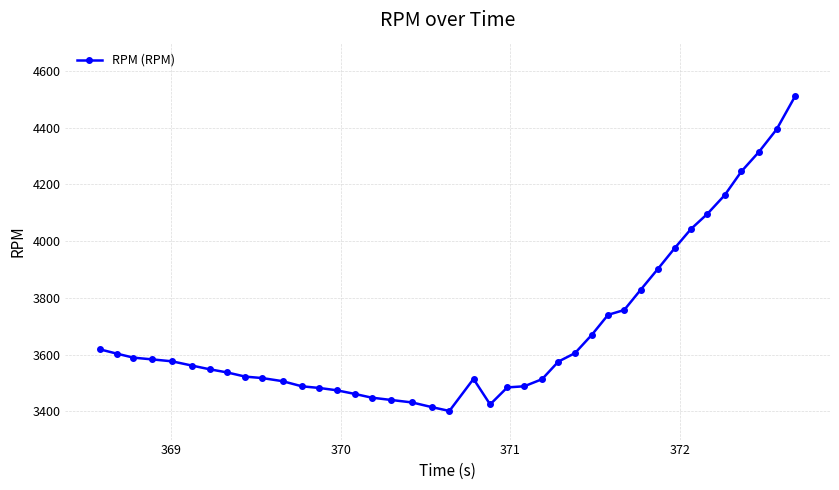

What is the difference between the maximum and minimum values?

1111